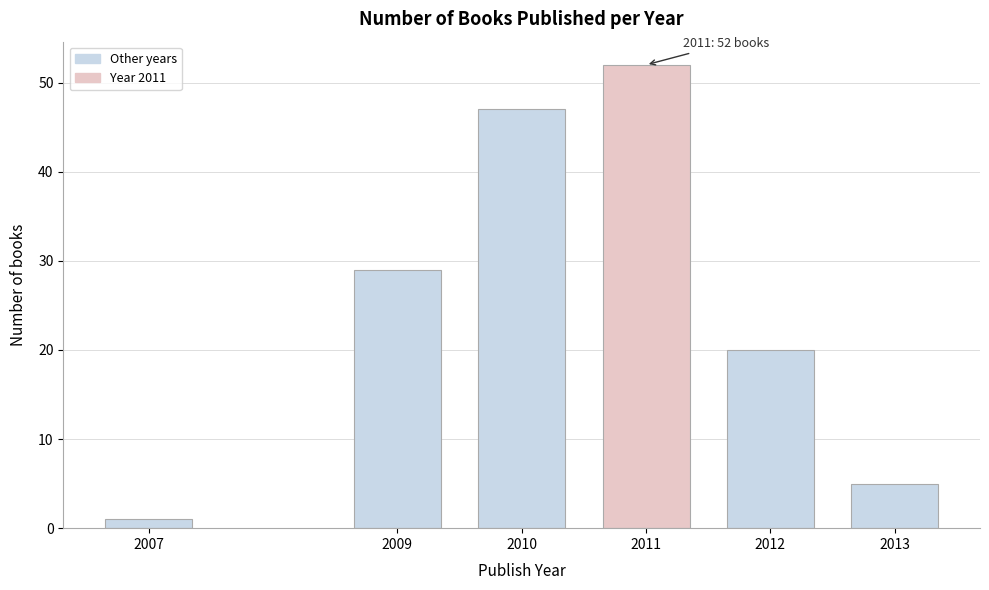

Reading left to right, extract all data points from this chart.

1	29	47	52	20	5